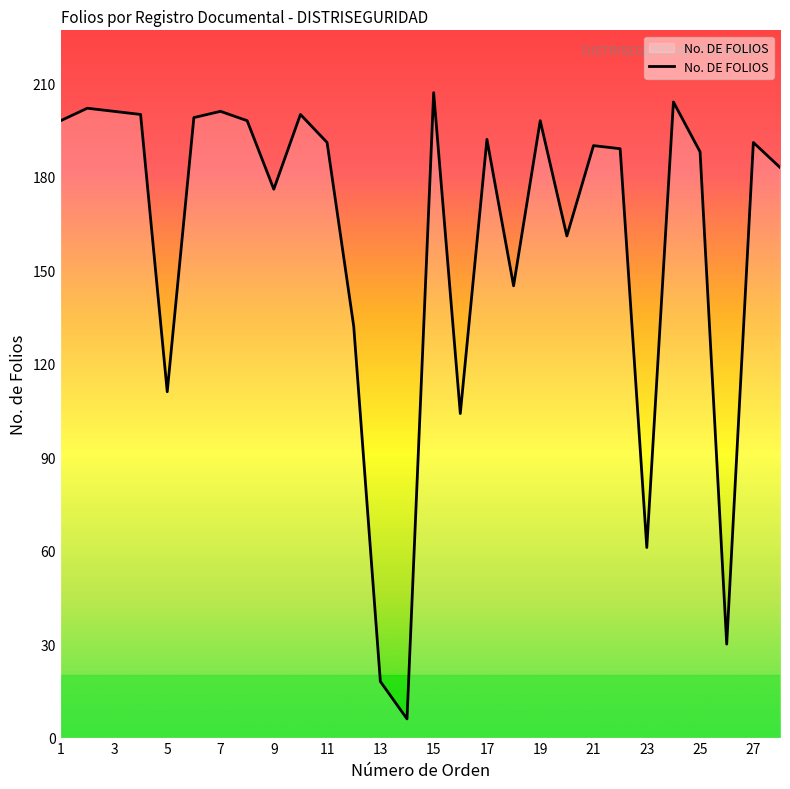

True or false: the data shows 176 at 9.

True